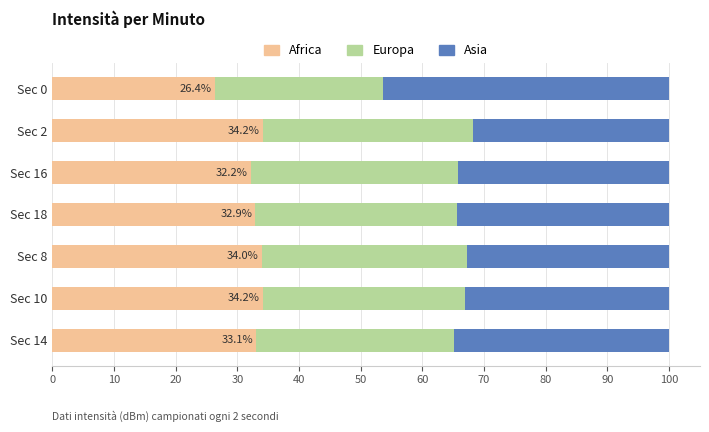

What are all the series names shown in the legend?

Africa, Europa, Asia